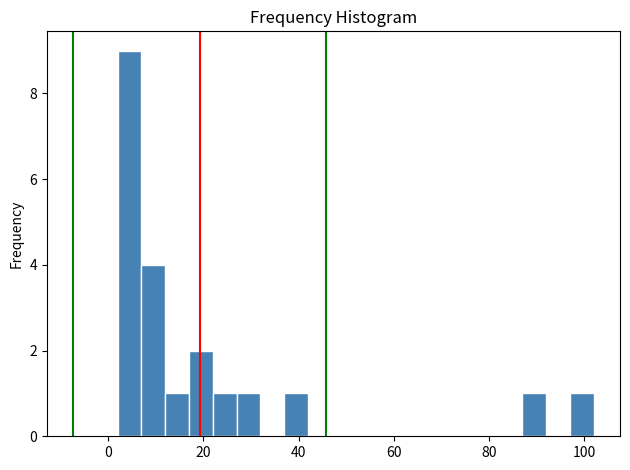

Read against the x-axis, roughly where is the centre of the tallest bar?

4